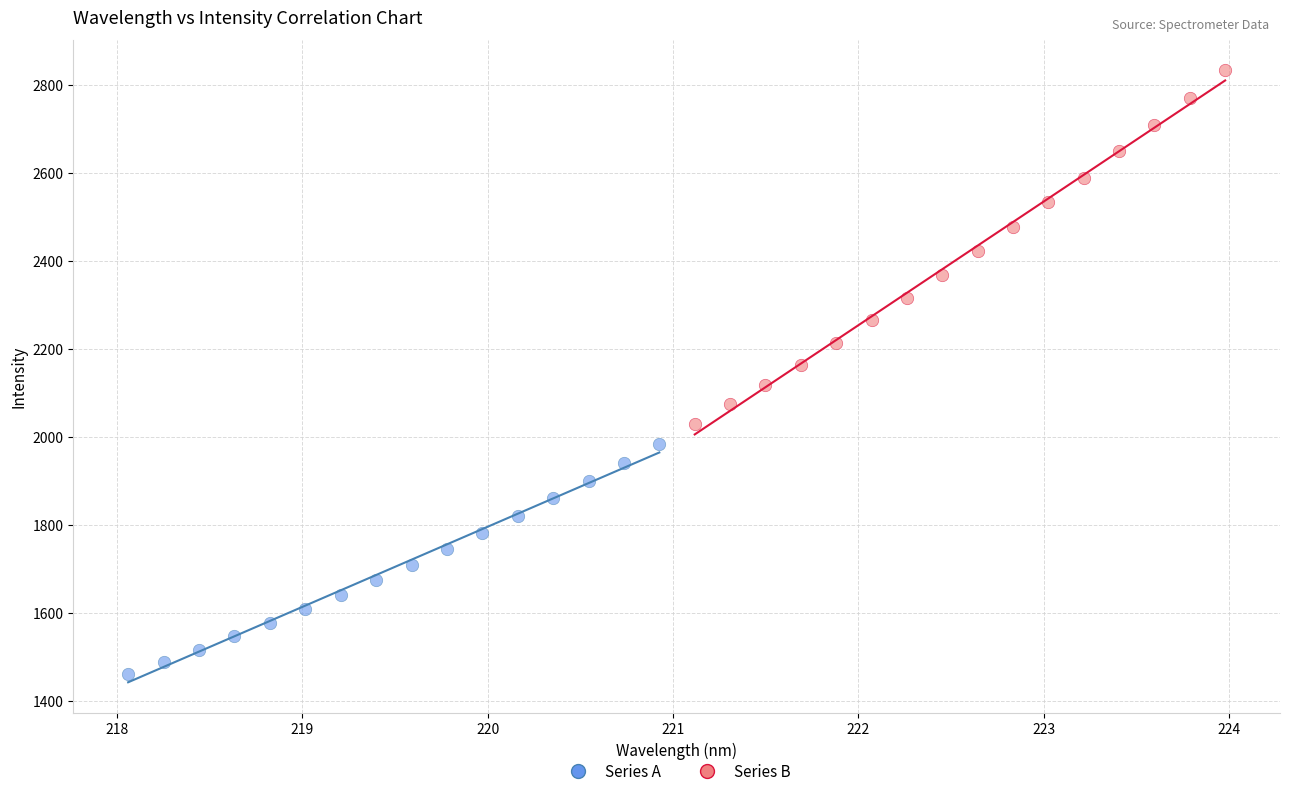

Which series has the widest spread of Y values?

Series B